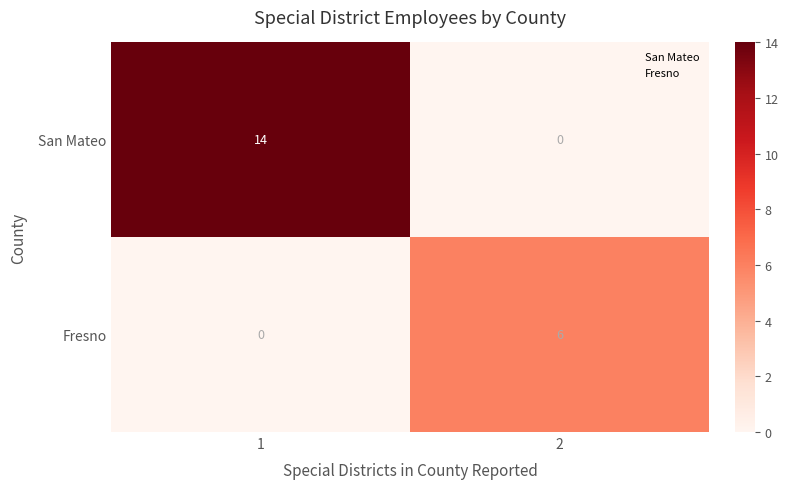

True or false: San Mateo has a value of 14 at 1.

True